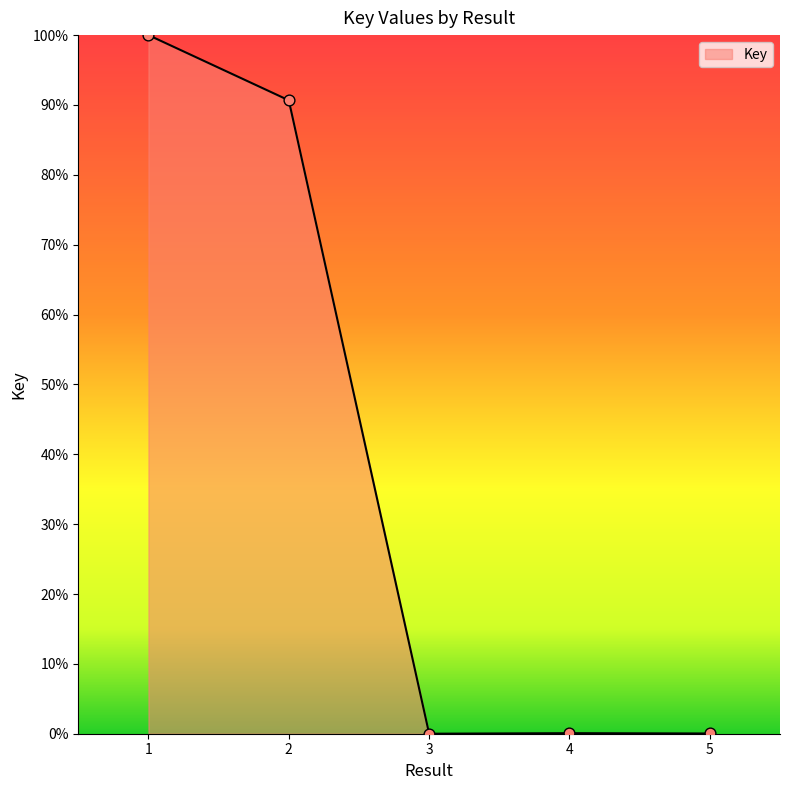

What is the change in value from 2 to 5?

-90.6